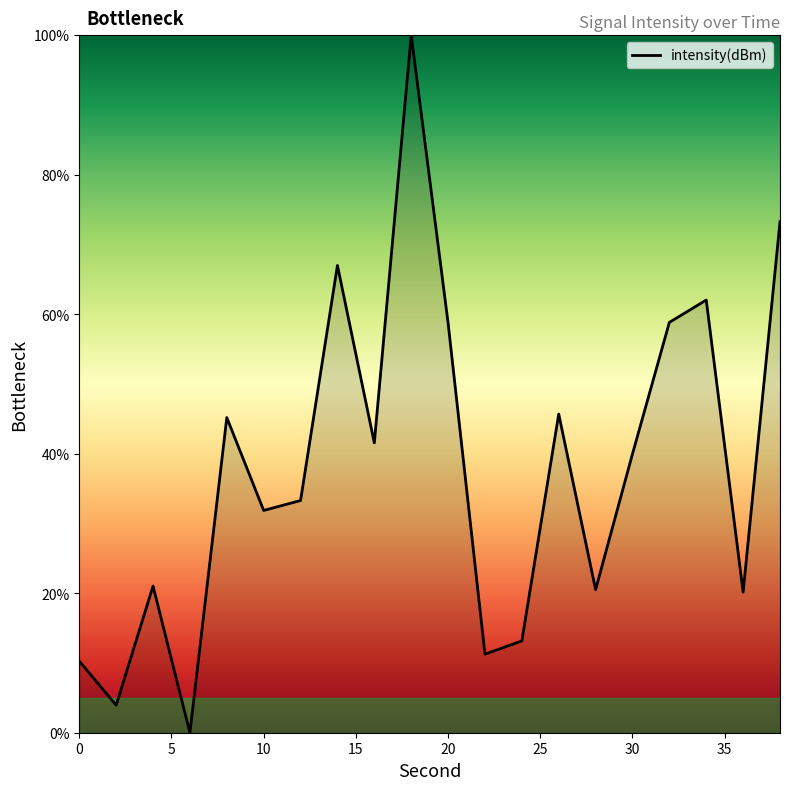

What is the maximum value shown in the chart?

100.0